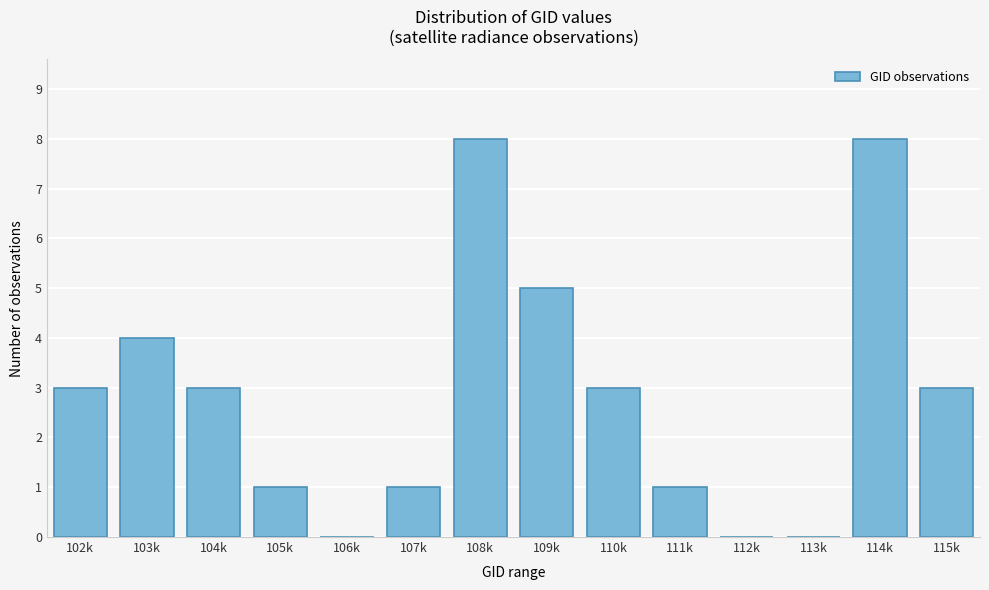

Reading left to right, what are all the values shown in this chart?

102k=3	103k=4	104k=3	105k=1	106k=0	107k=1	108k=8	109k=5	110k=3	111k=1	112k=0	113k=0	114k=8	115k=3